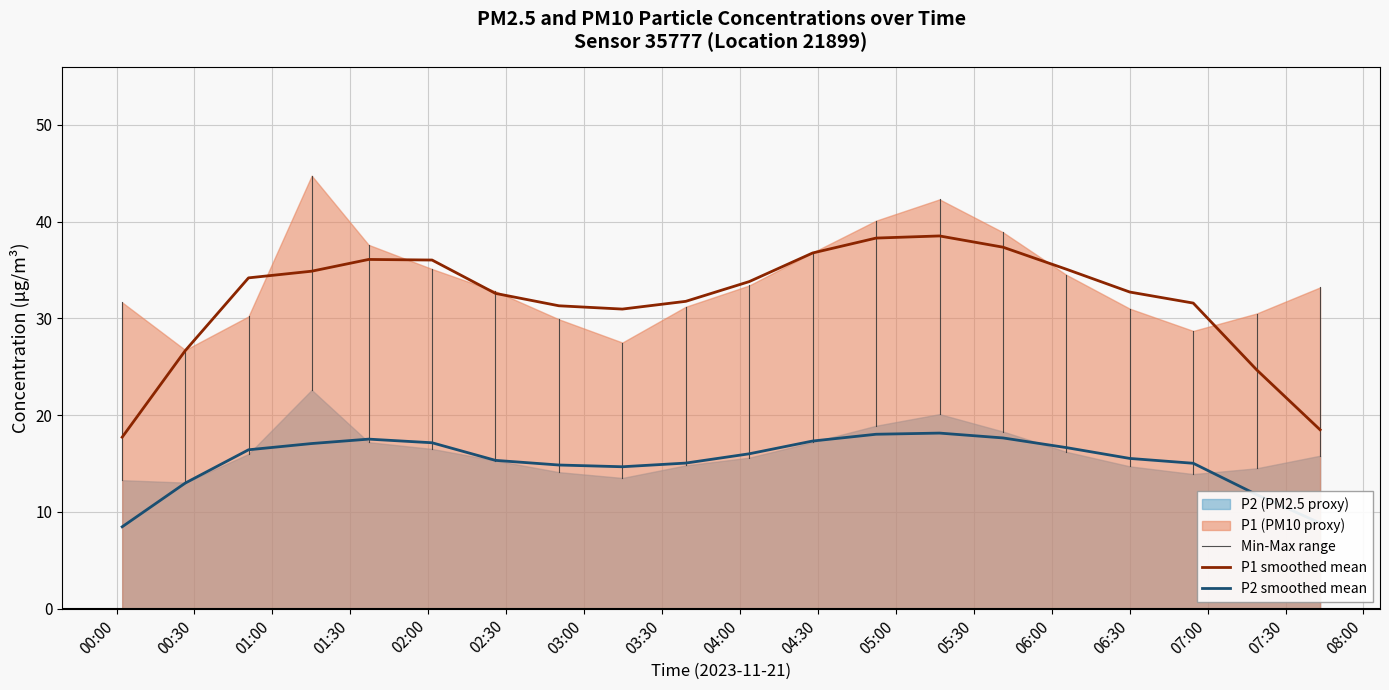

What is the lowest value of the P1 smoothed mean series?

17.7